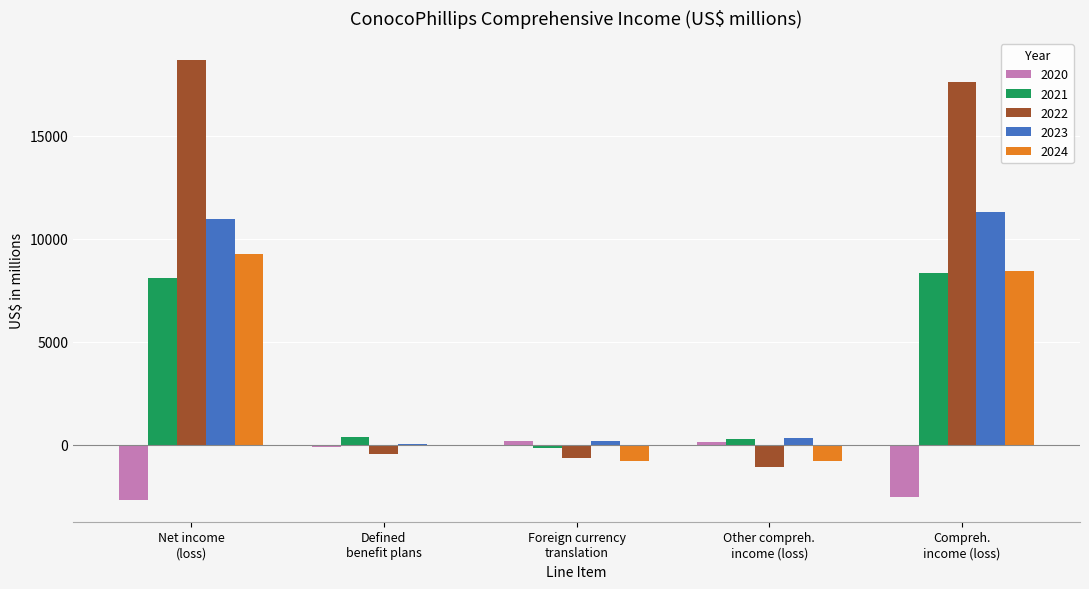

Which series has the largest total across all categories?

2022